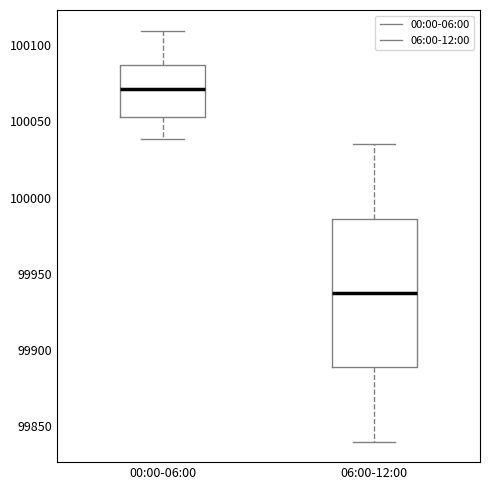

Reading left to right, read every box against the y-axis: the position of its median line, the range the box covers, and the ends of its whiskers. The values are not printed on the chart, so give them approximately, as read against the axis.

00:00-06:00: median 100070, box 100055 to 100085, whiskers 100040 to 100110
06:00-12:00: median 99940, box 99890 to 99985, whiskers 99840 to 100035